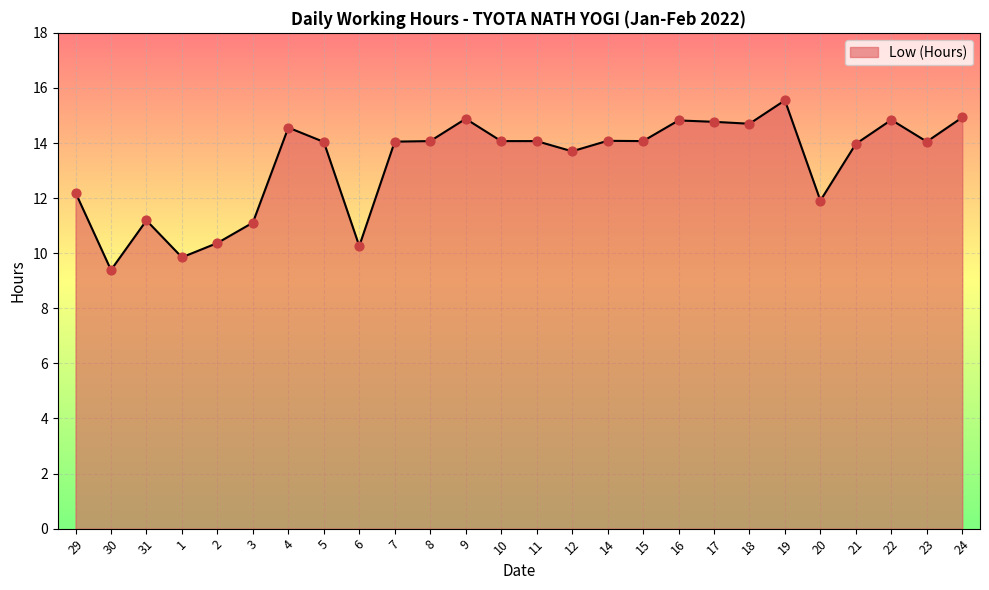

What is the change in value from 29 to 15?

+1.9